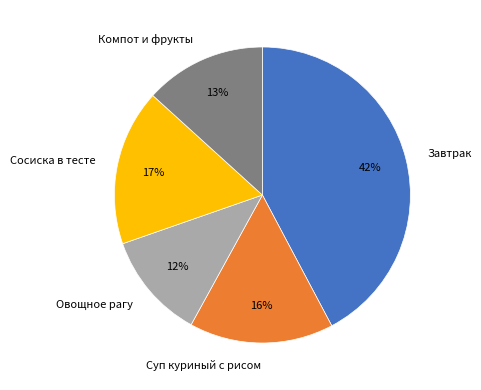

To the nearest percent, what is the average slice percentage?

20%